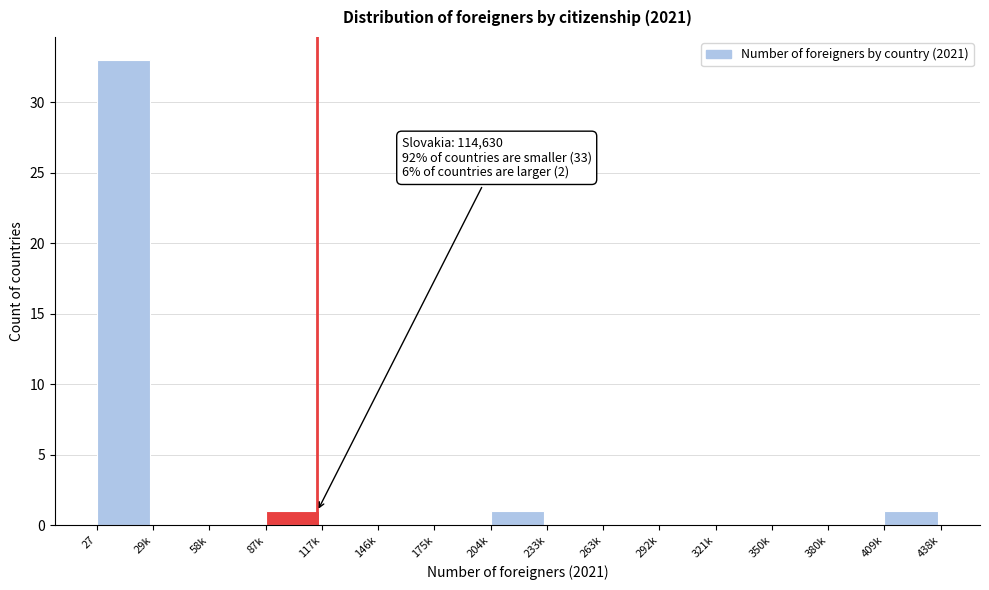

Reading left to right, transcribe all the data shown in this chart.

27=33	29k=0	58k=0	87k=1	117k=0	146k=0	175k=0	204k=1	233k=0	263k=0	292k=0	321k=0	350k=0	380k=0	409k=1